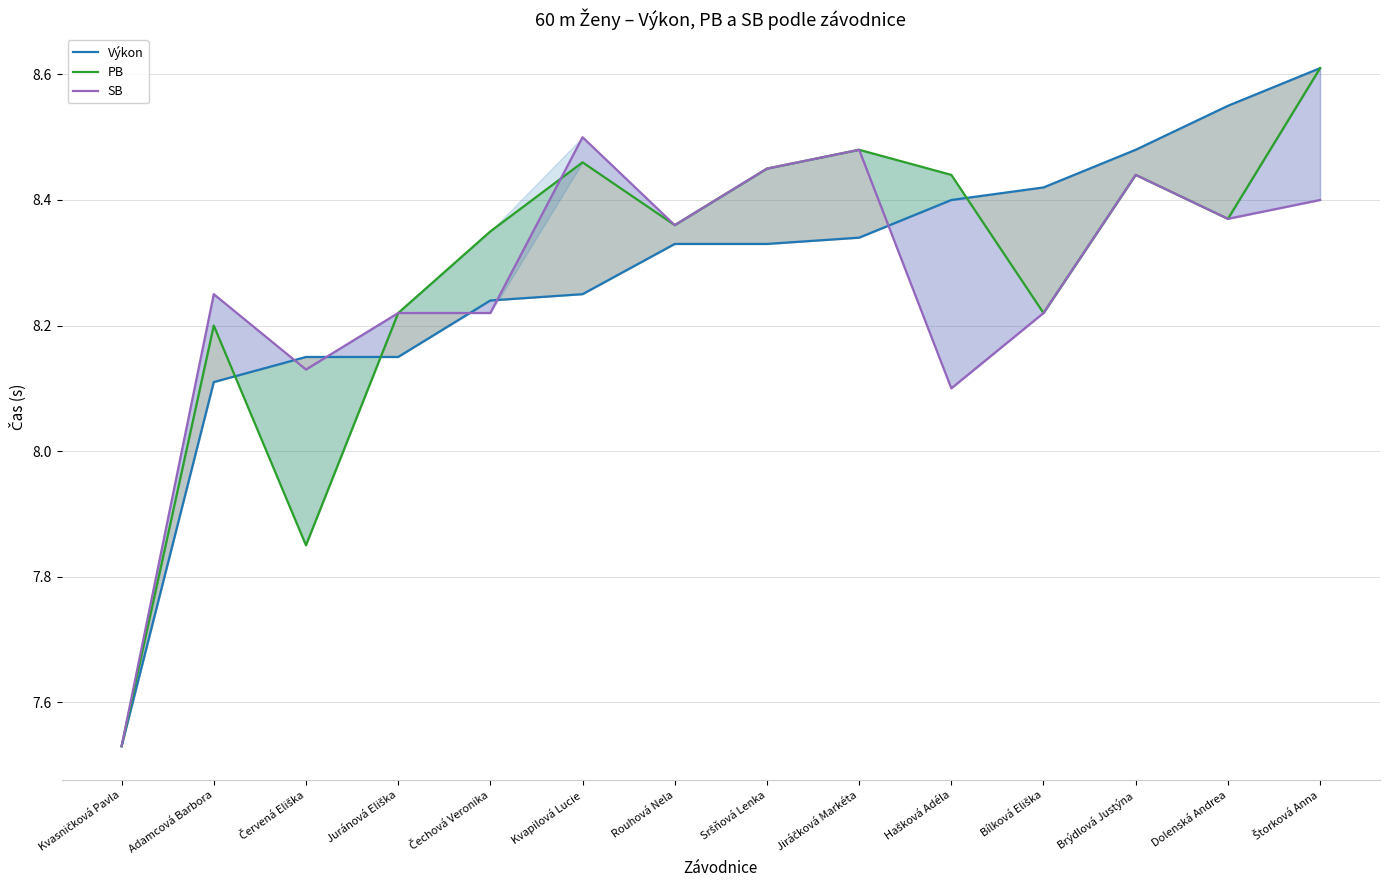

What is the sum of all PB values?

116.0